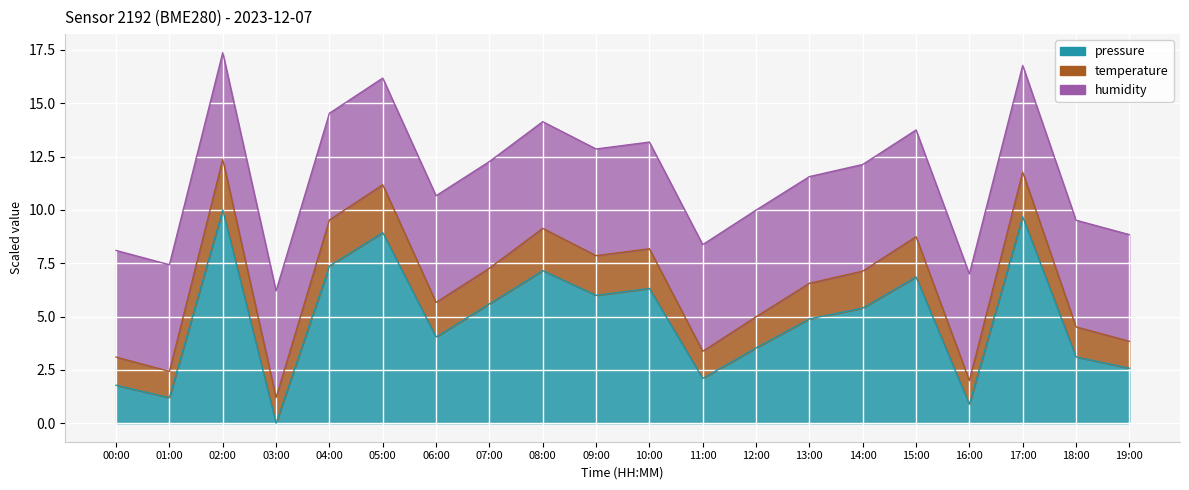

How many data points in pressure are above 5?

10